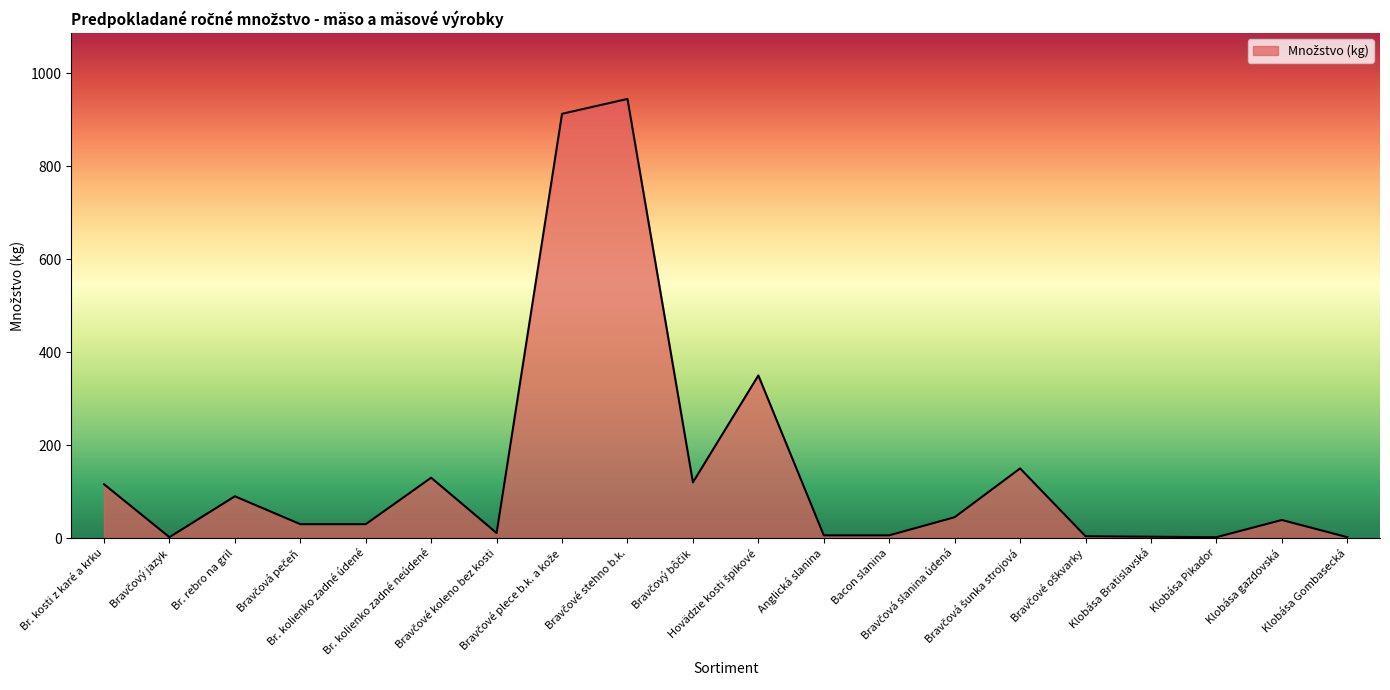

What is the maximum value shown in the chart?

945